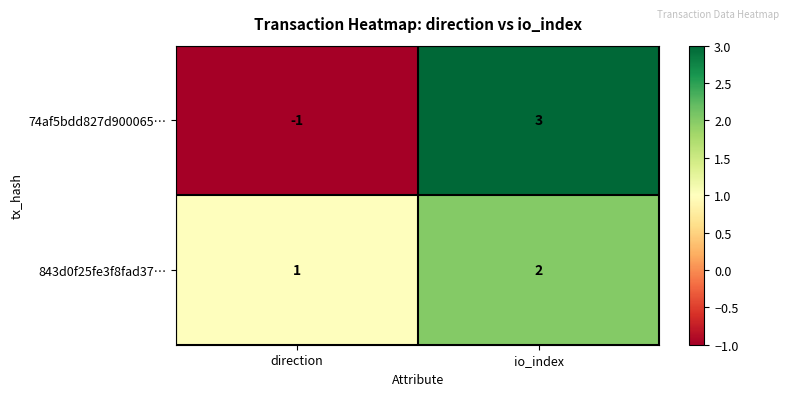

Which series has the largest total across all categories?

843d0f25fe3f8fad37…